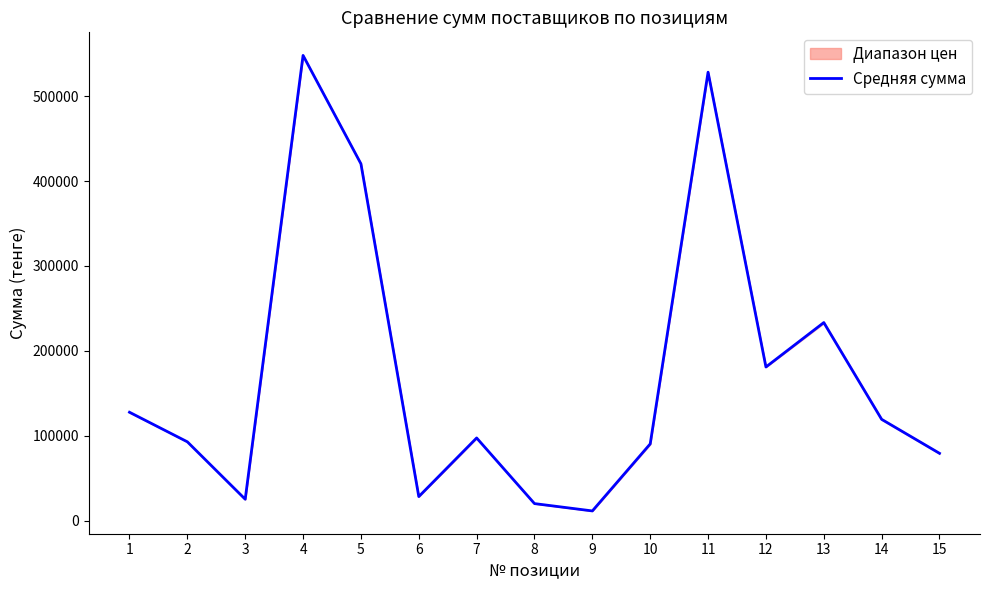

Rank the categories by value from highest to lowest.

4, 11, 5, 13, 12, 1, 14, 7, 2, 10, 15, 6, 3, 8, 9